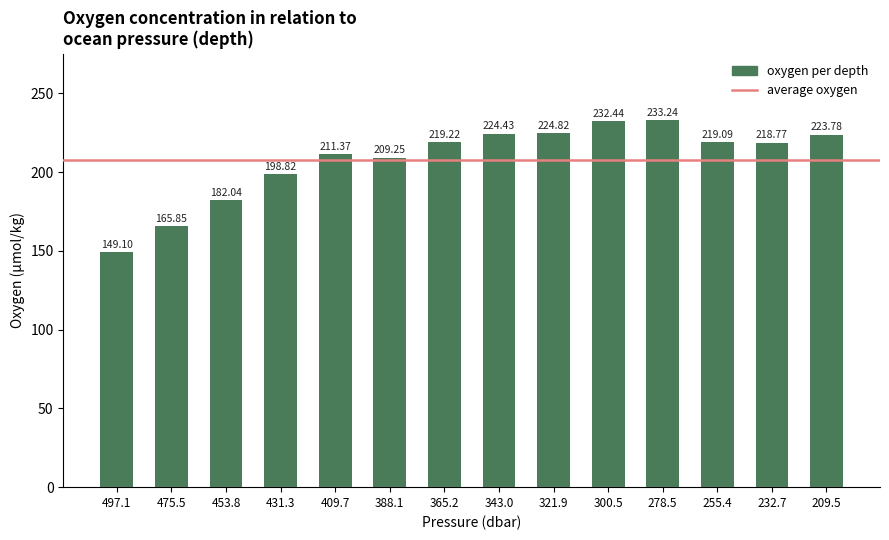

Which category has the highest value across all series?

278.5